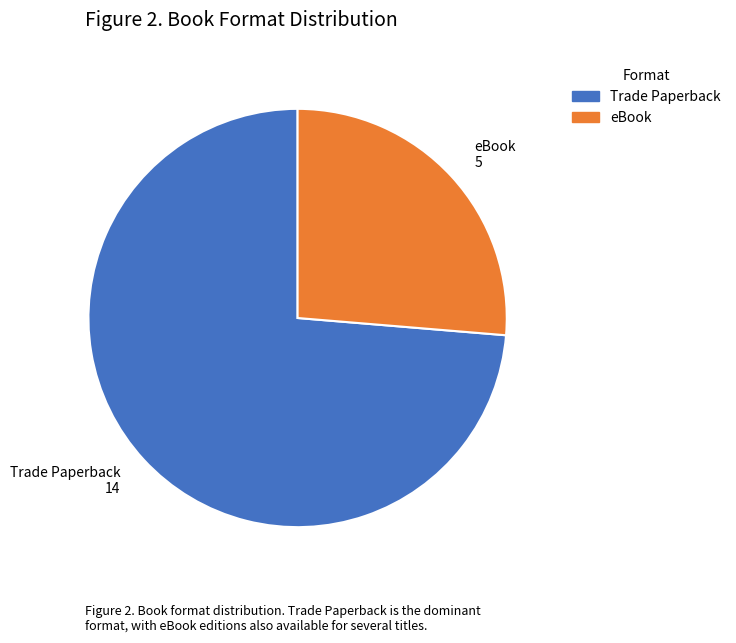

How many slices are in this pie chart?

2